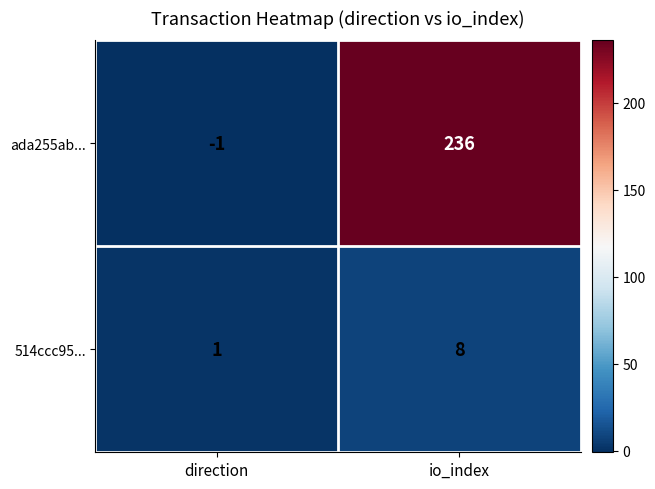

Count the number of data series in this chart.

2